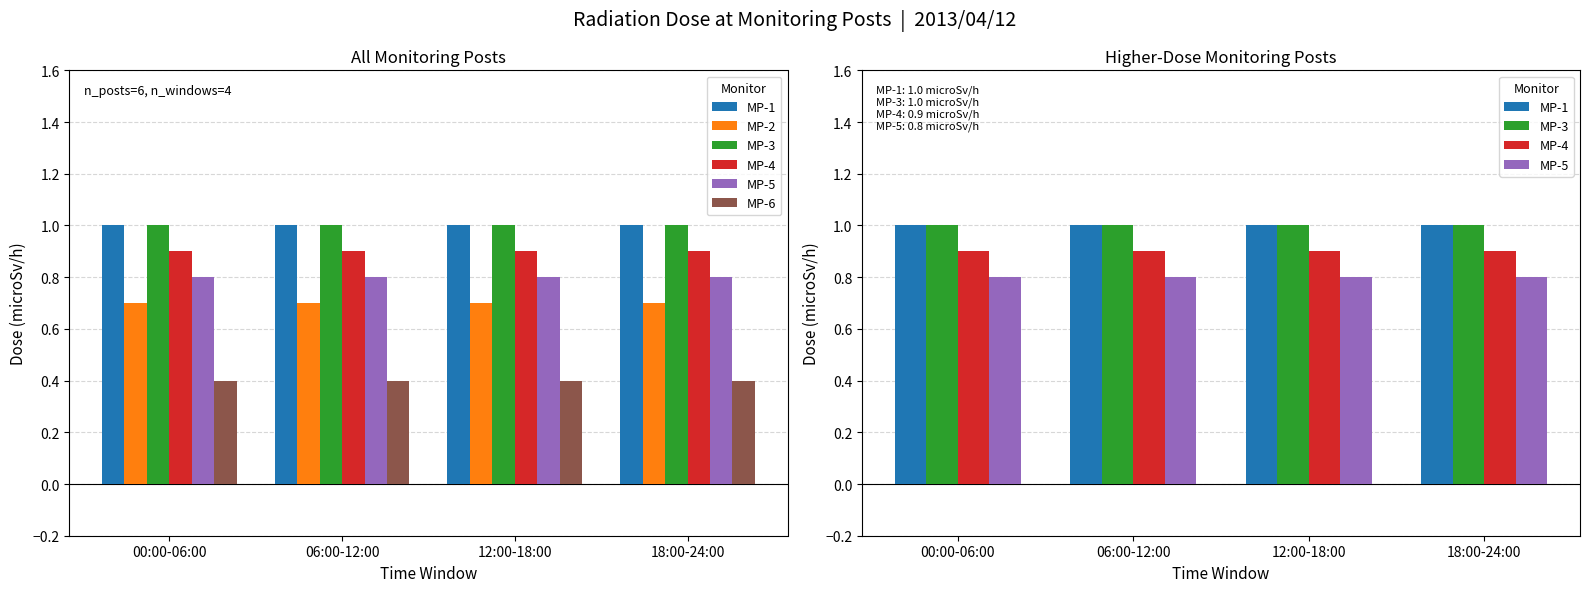

Rank the categories by MP-3 value from lowest to highest.

00:00-06:00, 06:00-12:00, 12:00-18:00, 18:00-24:00